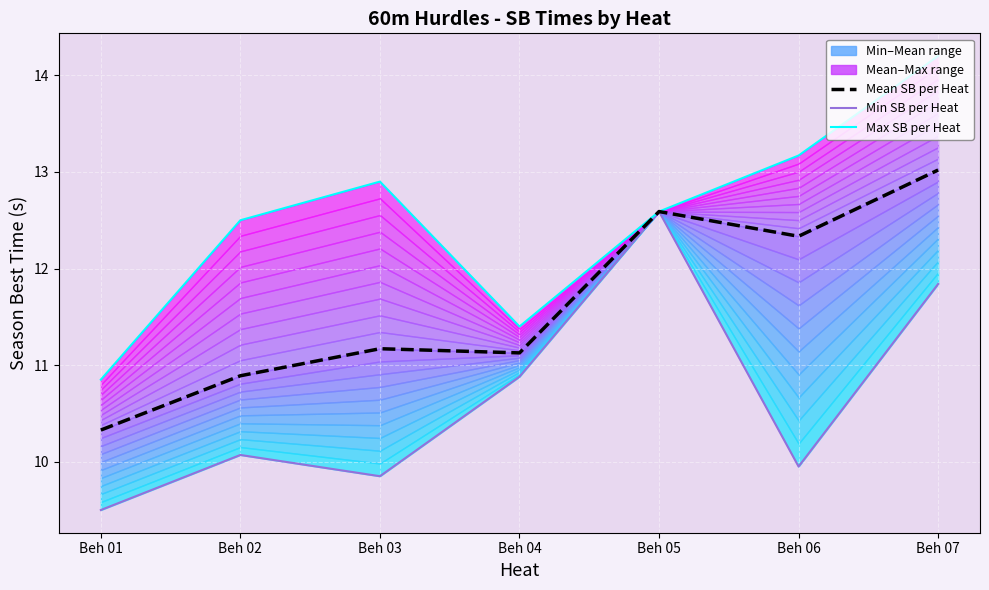

Reading left to right, extract all data points from this chart.

Mean SB per Heat: Beh 01=10.3	Beh 02=10.9	Beh 03=11.2	Beh 04=11.1	Beh 05=12.6	Beh 06=12.3	Beh 07=13.0
Min SB per Heat: Beh 01=9.5	Beh 02=10.1	Beh 03=9.8	Beh 04=10.9	Beh 05=12.6	Beh 06=9.9	Beh 07=11.8
Max SB per Heat: Beh 01=10.8	Beh 02=12.5	Beh 03=12.9	Beh 04=11.4	Beh 05=12.6	Beh 06=13.2	Beh 07=14.2